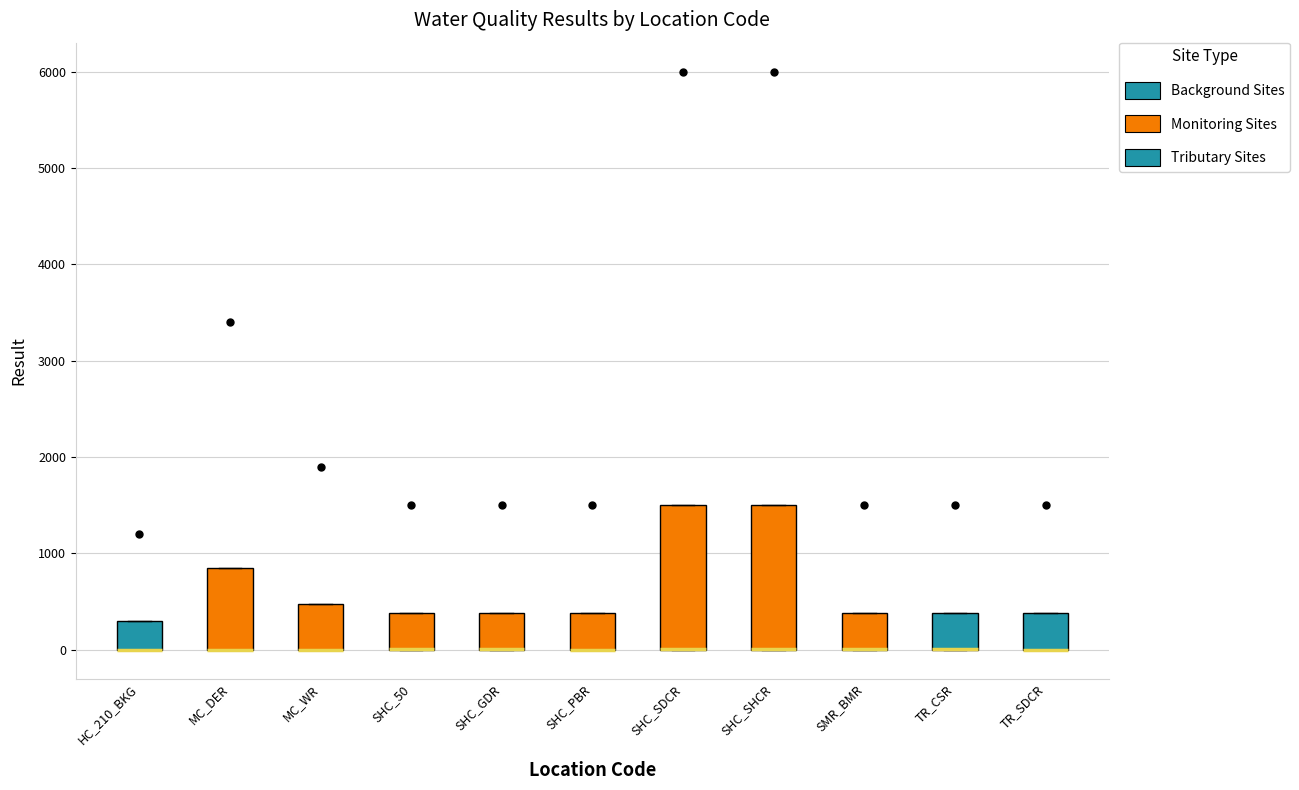

Reading left to right, transcribe this box plot: for each box, give where its median line is, the range the box spans, and where its two whiskers end, as read against the y-axis. The values are not printed on the chart, so give them approximately, as read against the axis.

HC_210_BKG: median 0 (drawn on the box's lower edge), box 0 to 300, whiskers 0 to 300
MC_DER: median 0 (drawn on the box's lower edge), box 0 to 900, whiskers 0 to 900
MC_WR: median 0 (drawn on the box's lower edge), box 0 to 500, whiskers 0 to 500
SHC_50: median 0 (drawn on the box's lower edge), box 0 to 400, whiskers 0 to 400
SHC_GDR: median 0 (drawn on the box's lower edge), box 0 to 400, whiskers 0 to 400
SHC_PBR: median 0 (drawn on the box's lower edge), box 0 to 400, whiskers 0 to 400
SHC_SDCR: median 0 (drawn on the box's lower edge), box 0 to 1500, whiskers 0 to 1500
SHC_SHCR: median 0 (drawn on the box's lower edge), box 0 to 1500, whiskers 0 to 1500
SMR_BMR: median 0 (drawn on the box's lower edge), box 0 to 400, whiskers 0 to 400
TR_CSR: median 0 (drawn on the box's lower edge), box 0 to 400, whiskers 0 to 400
TR_SDCR: median 0 (drawn on the box's lower edge), box 0 to 400, whiskers 0 to 400